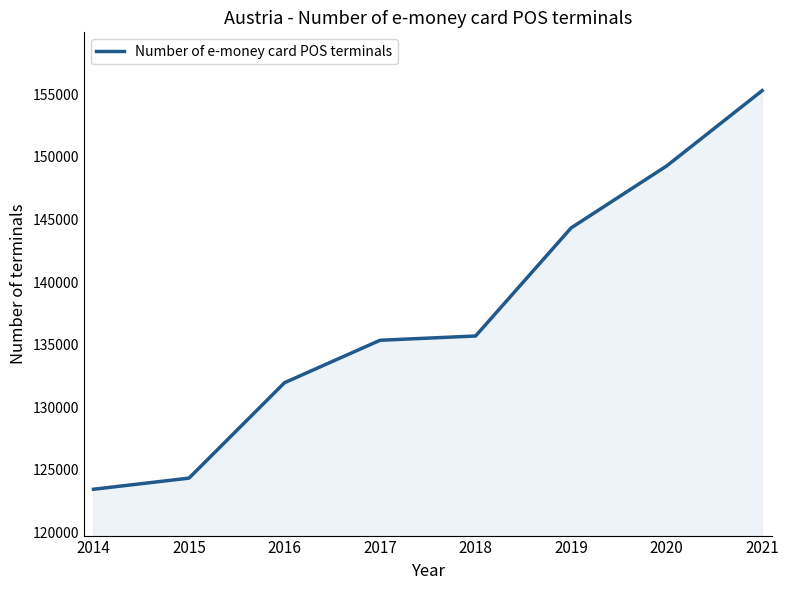

How many values are between 131955 and 149282?

5